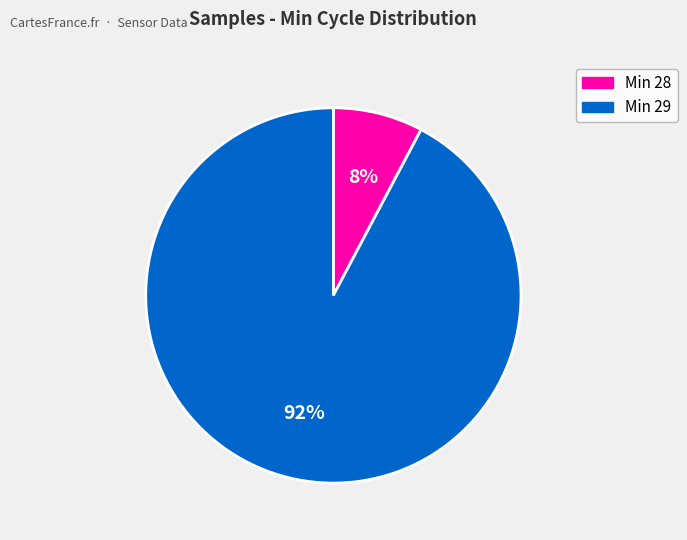

True or false: Min 28 accounts for 2% of the total.

False